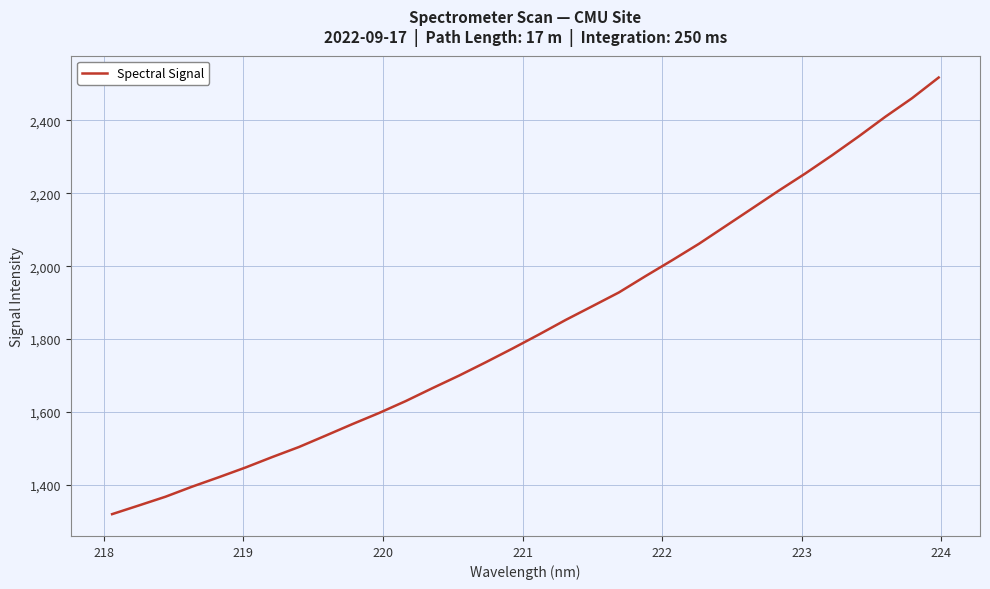

What is the minimum value shown in the chart?

1319.6